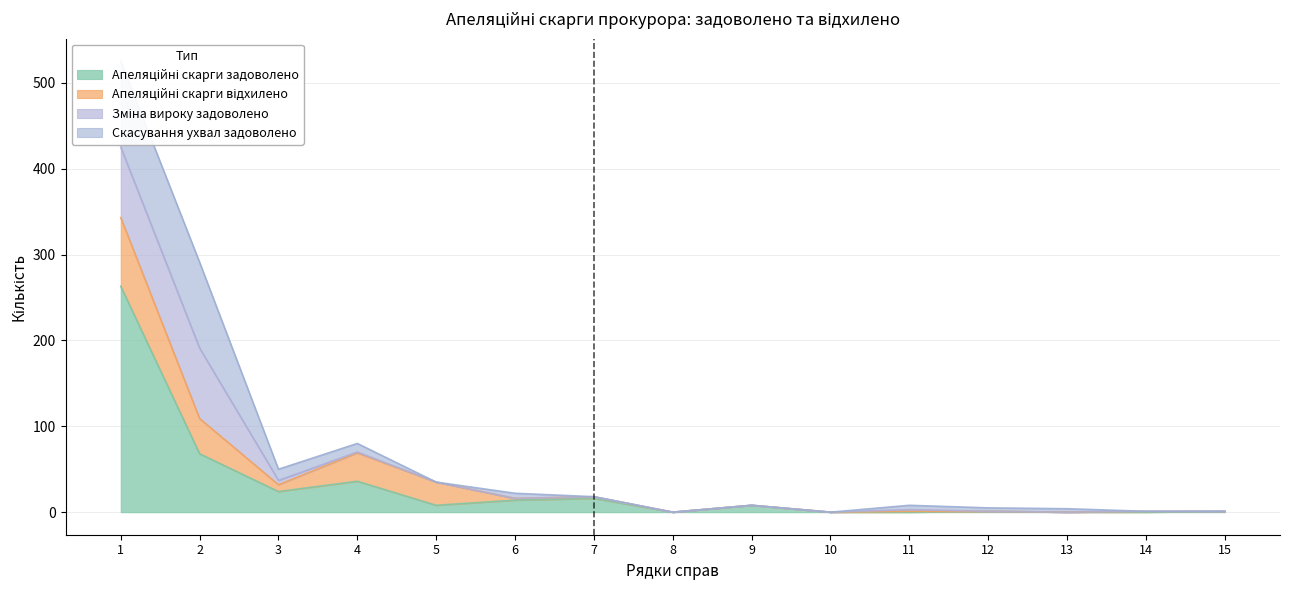

What is the difference between the second highest and minimum values in the Апеляційні скарги відхилено series?

41